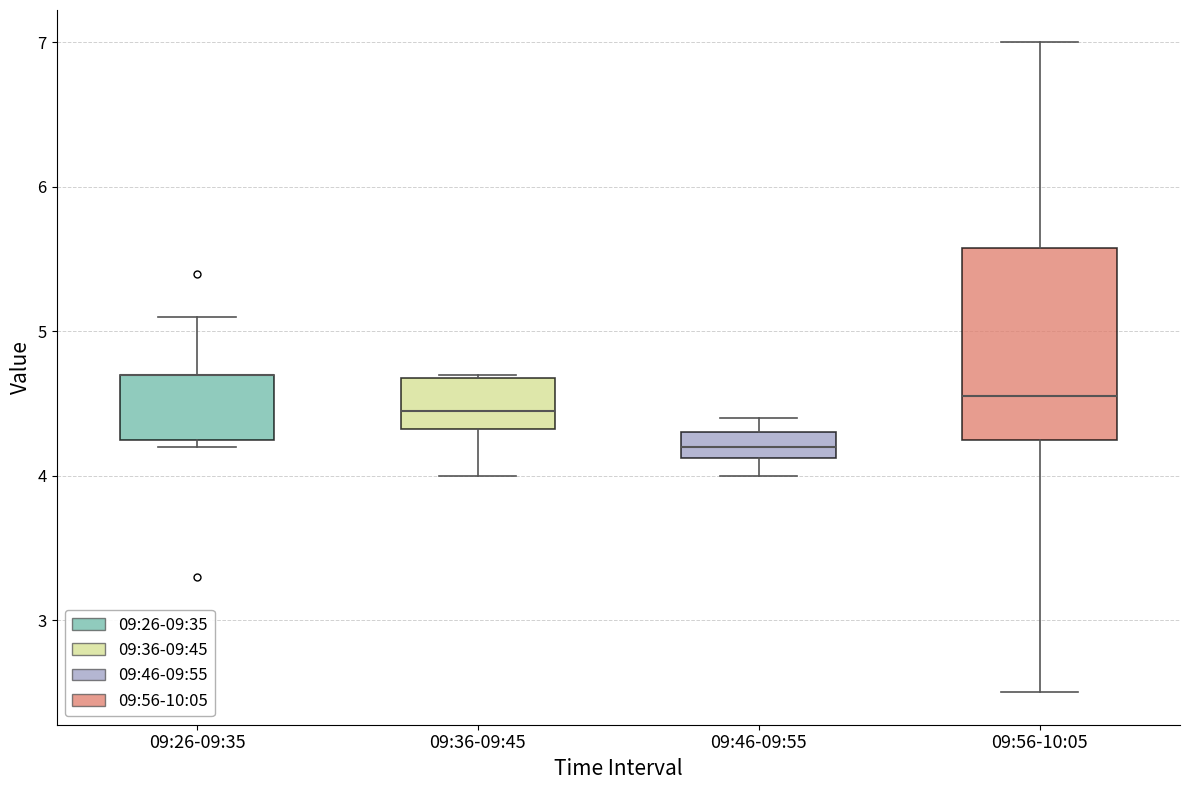

Where does the median line of the box for 09:56-10:05 sit on the y-axis? The values are not printed on the chart, so give them approximately, as read against the axis.

4.6